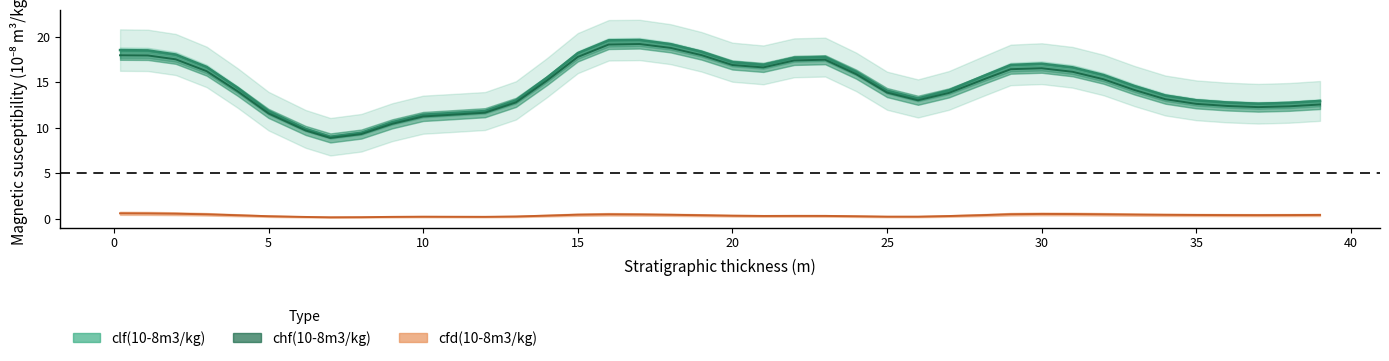

True or false: the data has more than 0 interior local peaks.

True